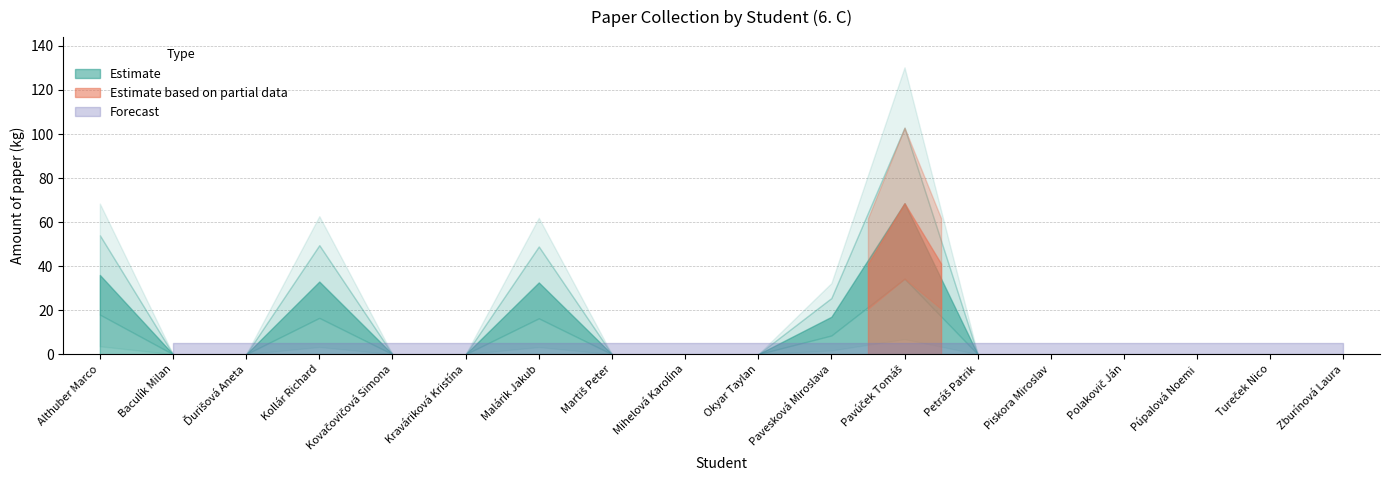

Rank the categories by value from highest to lowest.

Pavúček Tomáš, Althuber Marco, Kollár Richard, Malárik Jakub, Pavesková Miroslava, Baculík Milan, Ďurišová Aneta, Kovačovičová Simona, Kraváriková Kristína, Martiš Peter, Mihelová Karolína, Okyar Taylan, Petráš Patrik, Piskora Miroslav, Polakovič Ján, Púpalová Noemi, Tureček Nico, Zburínová Laura